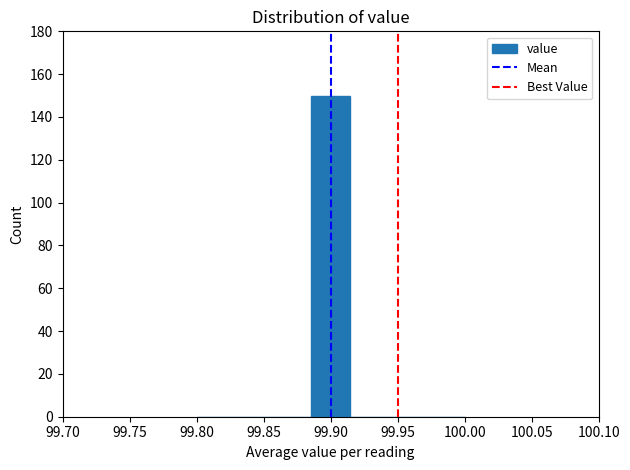

What is the height of the bar covering 99.885 to 99.915 on the x-axis? Neither the bar edges nor the heights are printed on the chart, so give them approximately, as read against the axes.

150